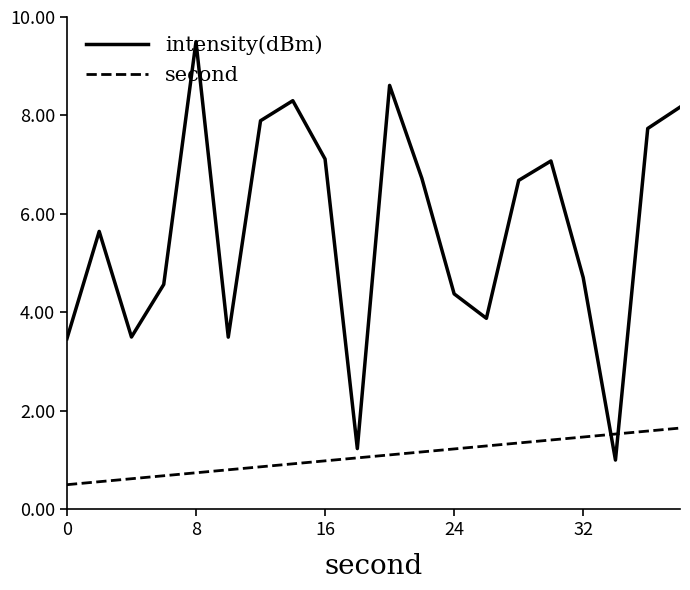

Which series has the largest total across all categories?

intensity(dBm)